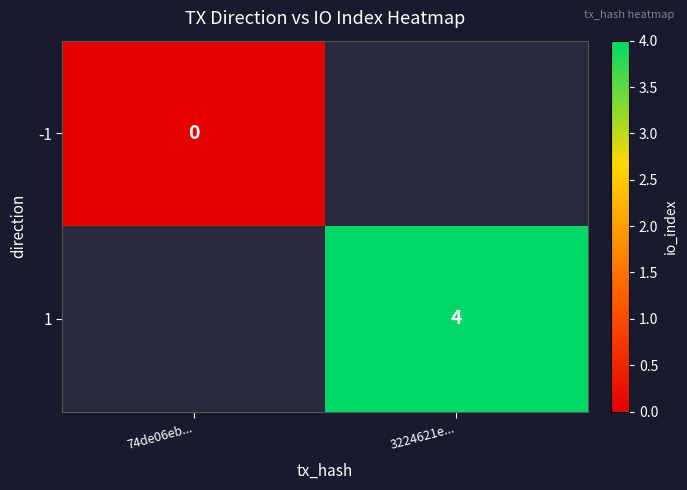

At which category does the chart reach its minimum across all series?

74de06eb...